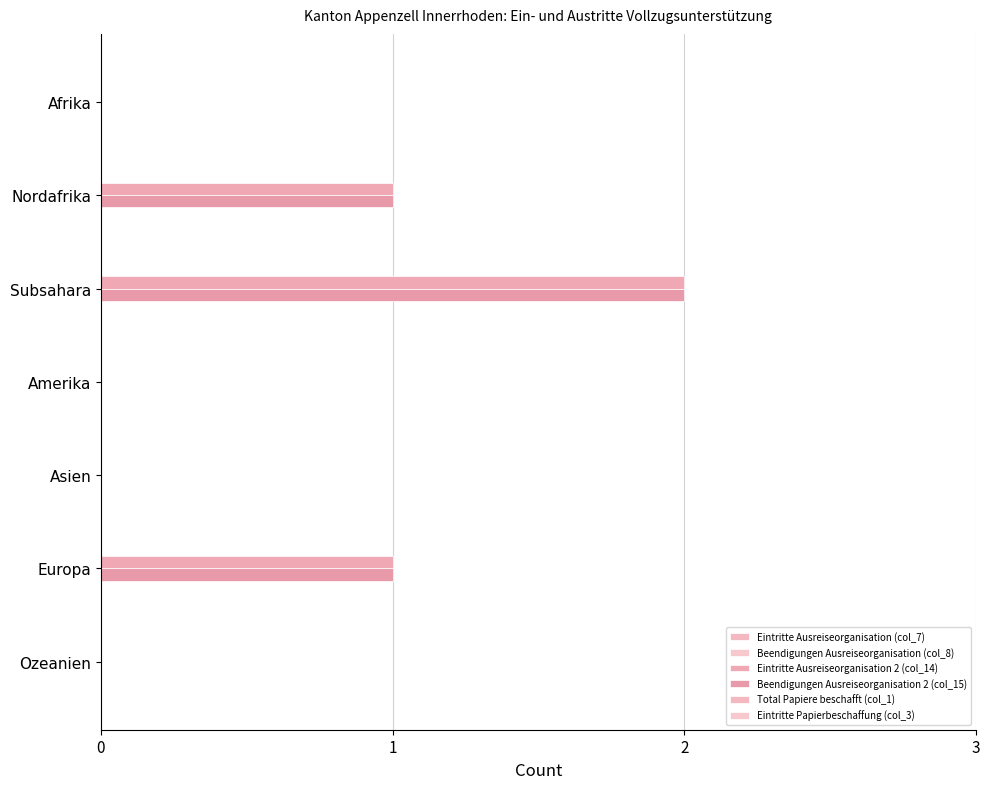

How many bars are there in each group?

6